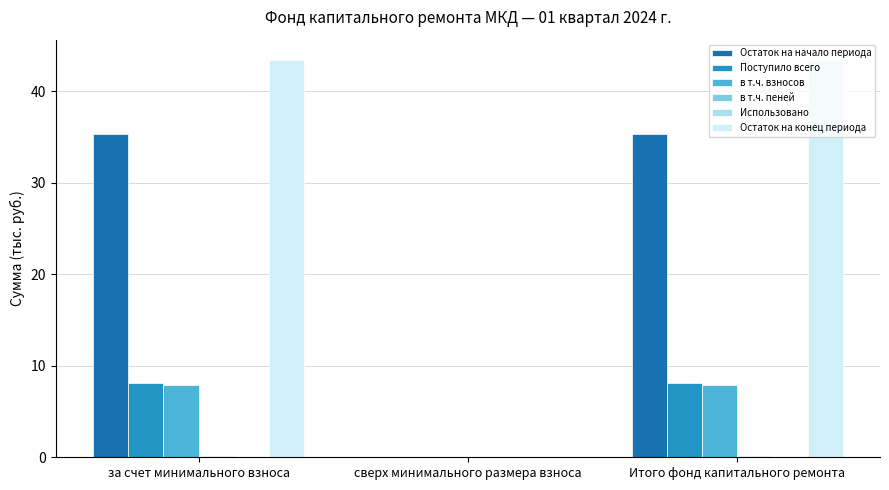

Between за счет минимального взноса and сверх минимального размера взноса, which series saw the biggest shift?

Остаток на конец периода